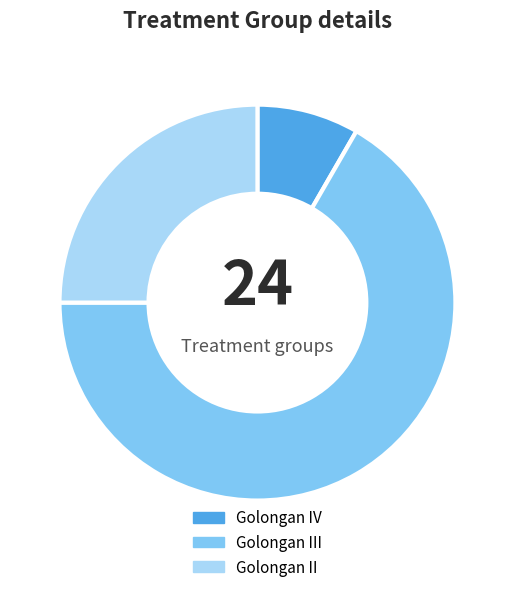

How many segments does this pie chart have?

3